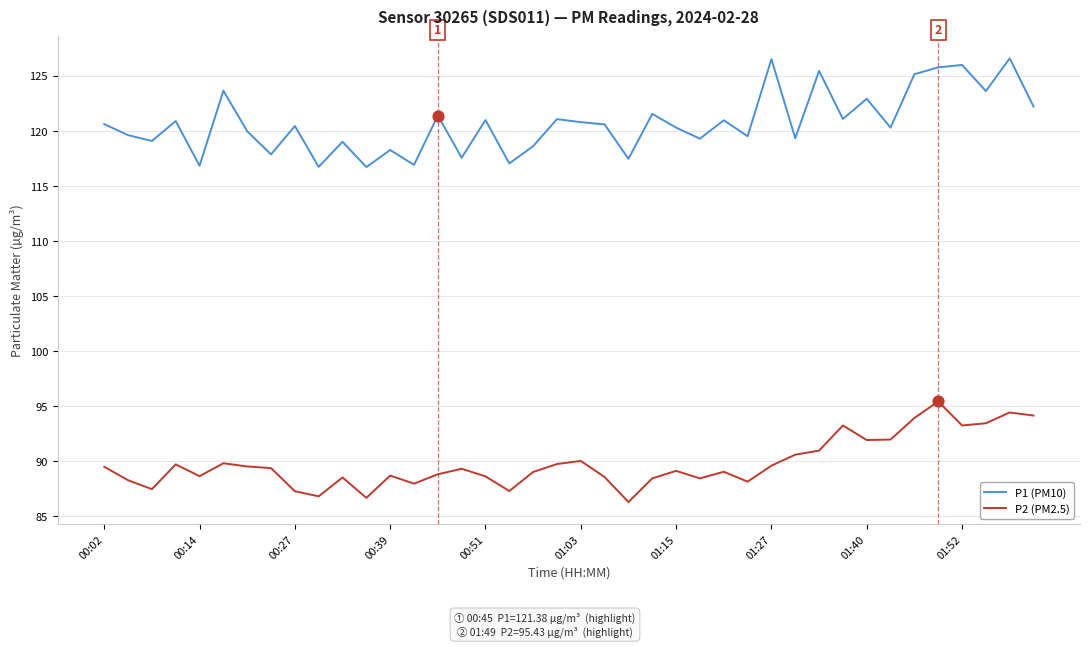

What are all the series names shown in the legend?

P1 (PM10), P2 (PM2.5)